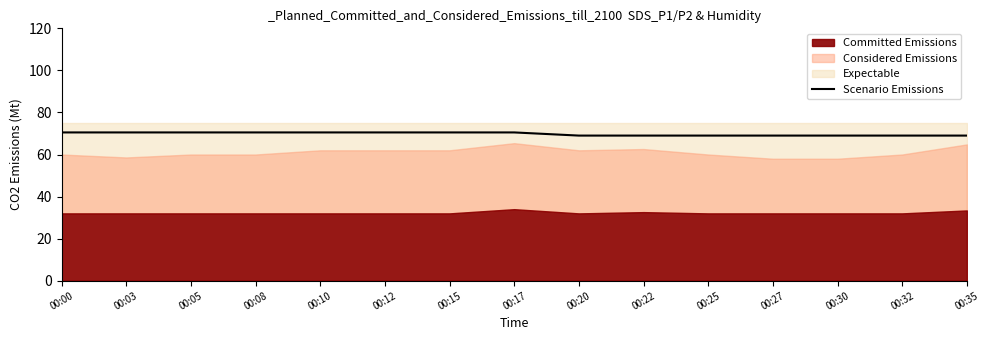

What is the difference between the values at 00:35 and 00:00?

1.5